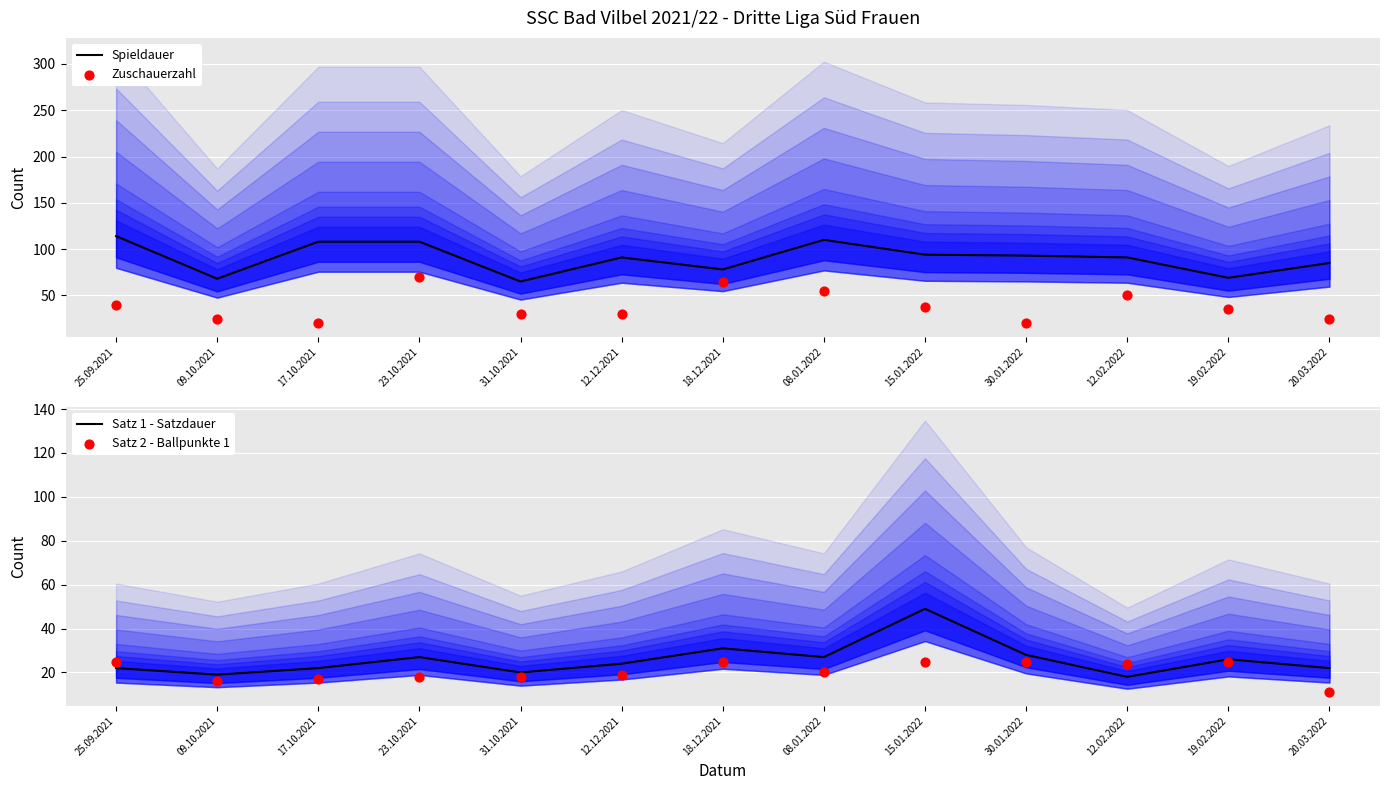

Which series has the widest spread of Y values?

Zuschauerzahl